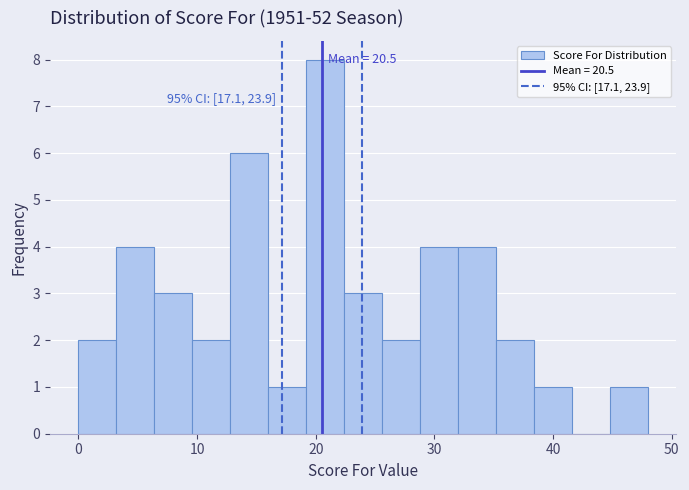

Read against the x-axis, roughly where is the centre of the tallest bar?

21